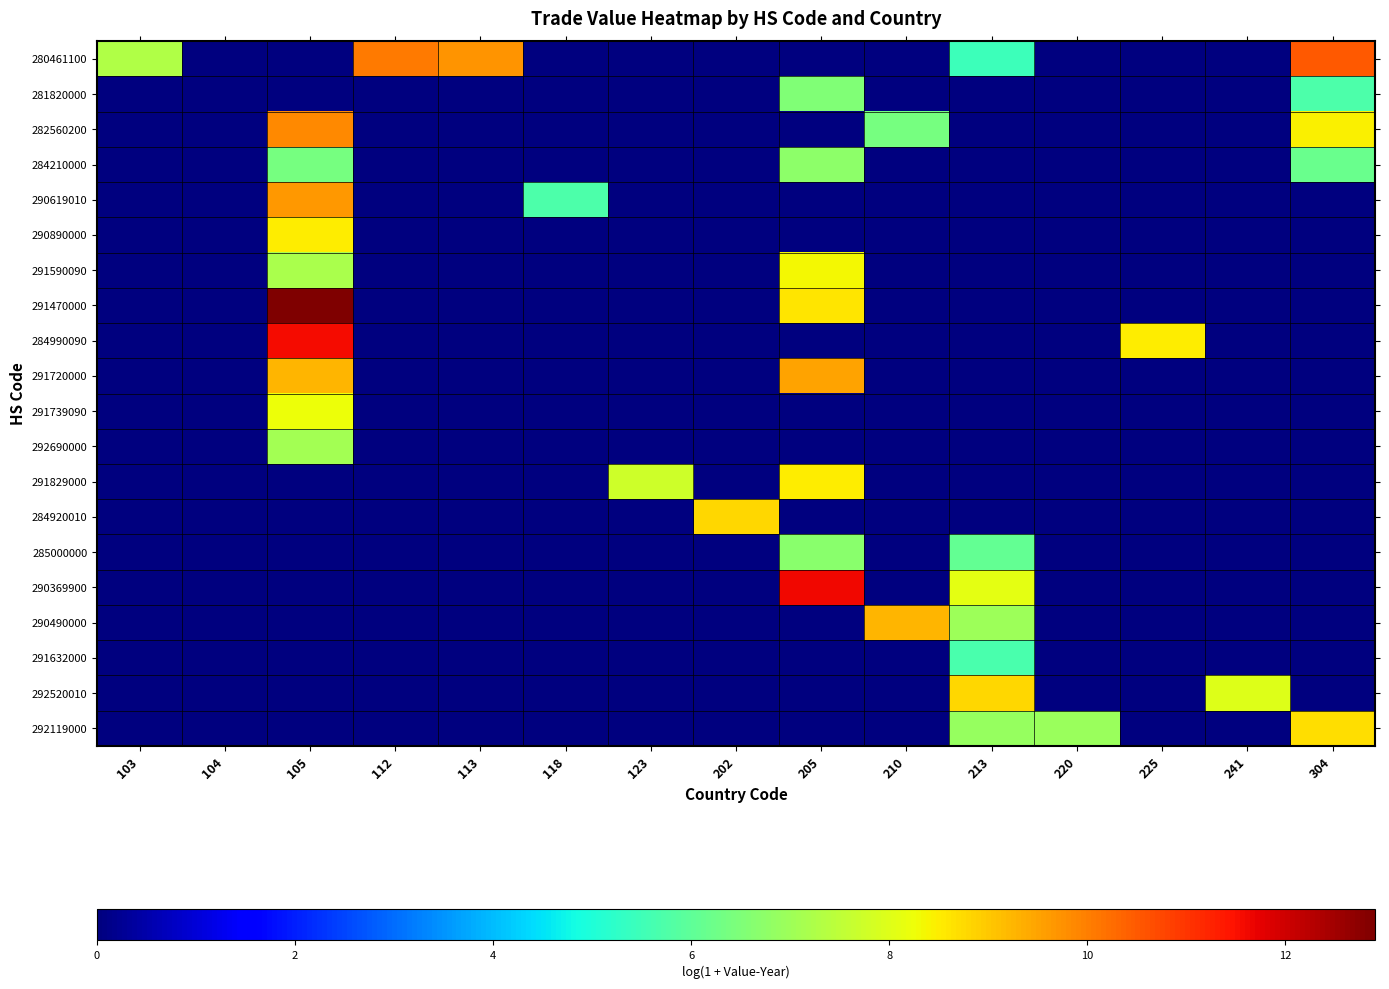

Which has a higher value, 205 or 225?

205